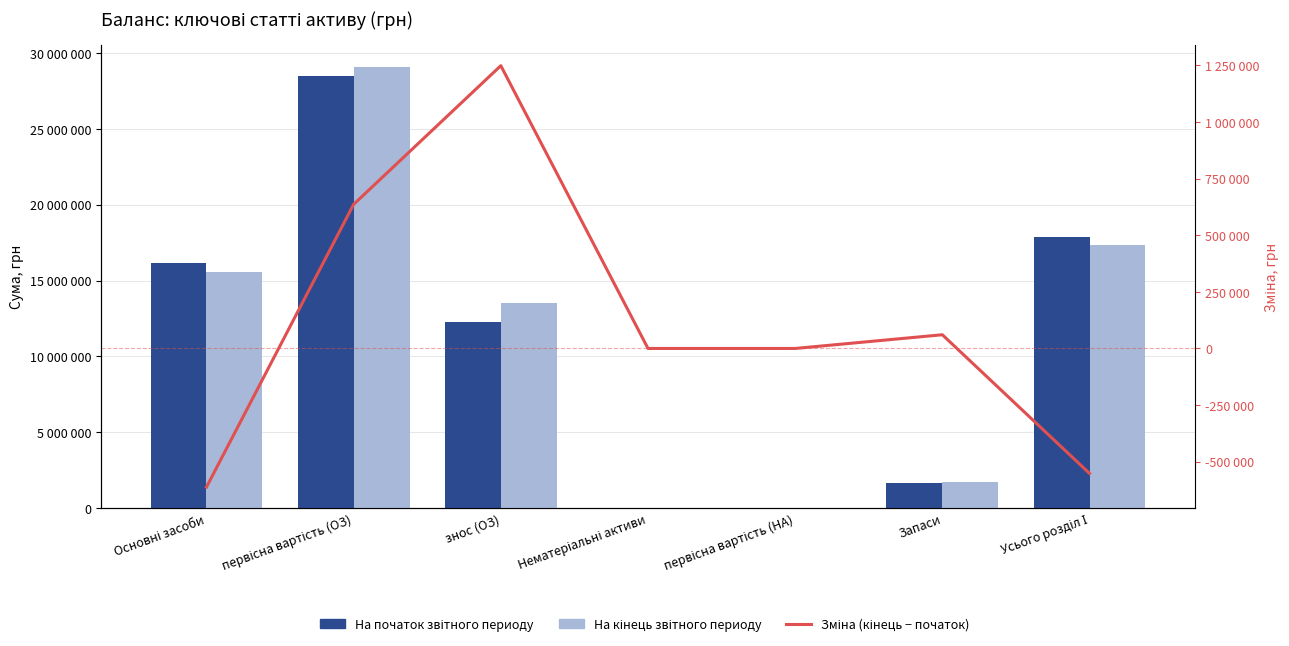

Which series has the largest total across all categories?

На кінець звітного периоду